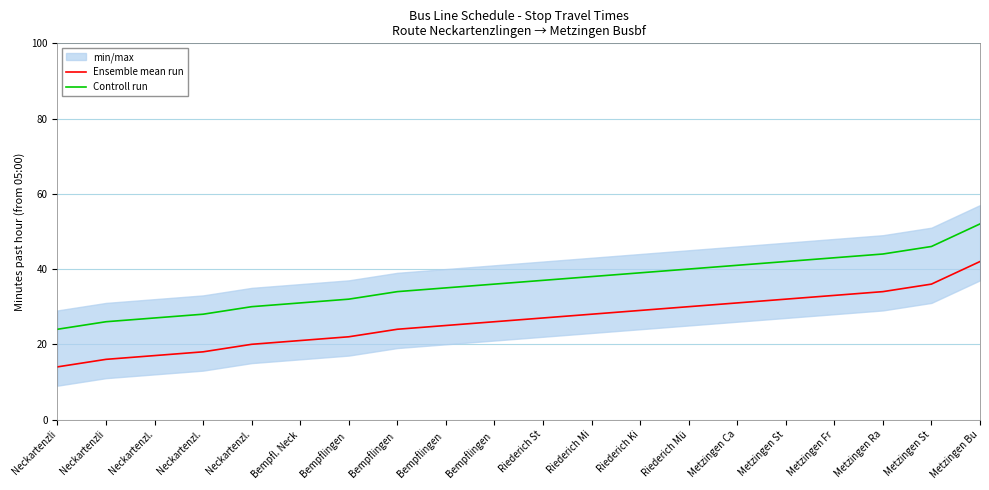

At how many categories does at least one series exceed 42?

4